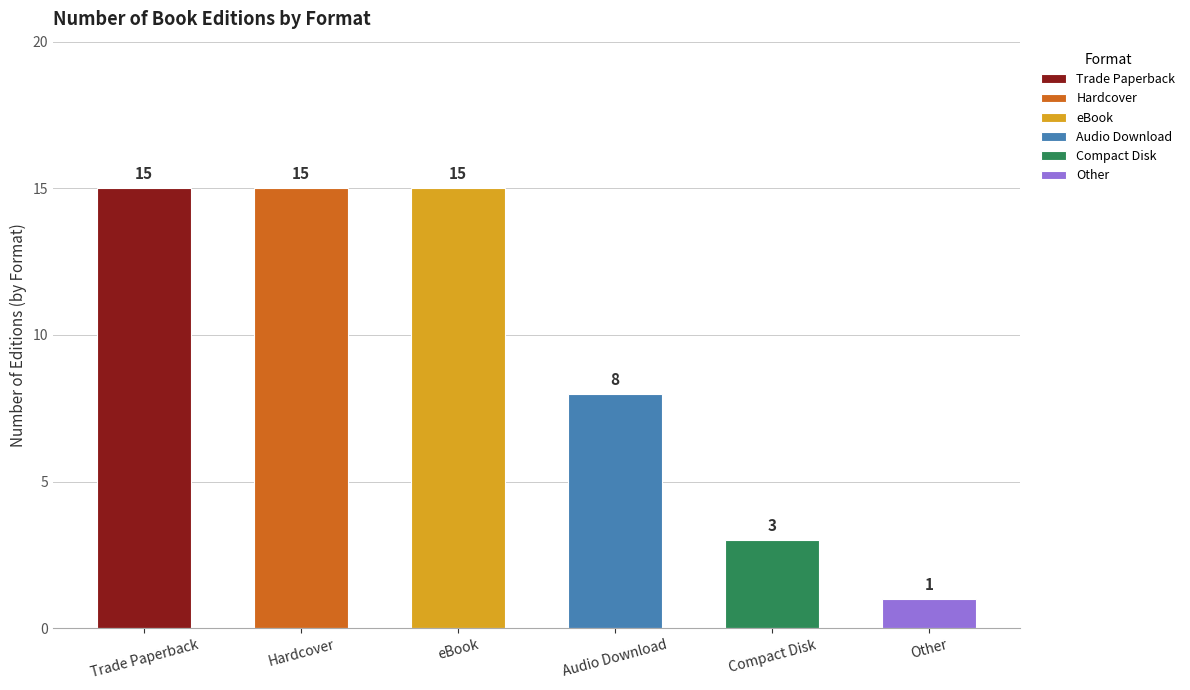

Reading left to right, extract all data points from this chart.

Trade Paperback=15	Hardcover=15	eBook=15	Audio Download=8	Compact Disk=3	Other=1